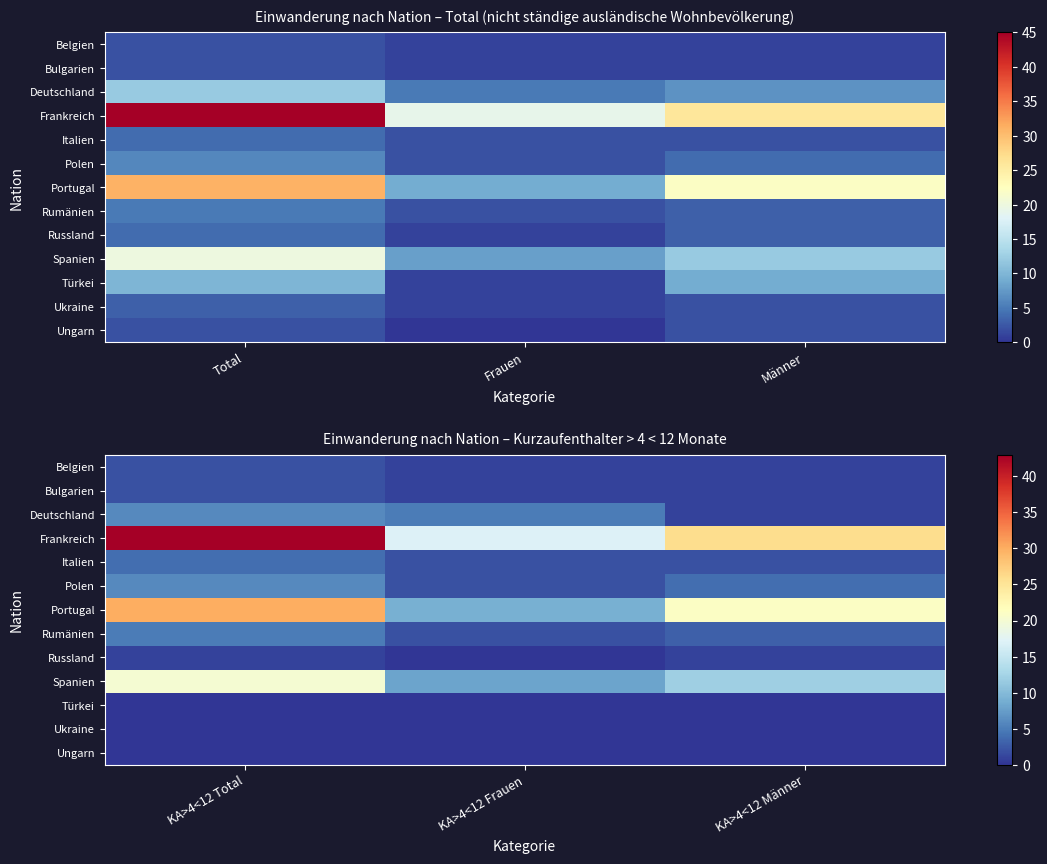

True or false: Deutschland has a value of 6 at KA>4<12 Total.

True